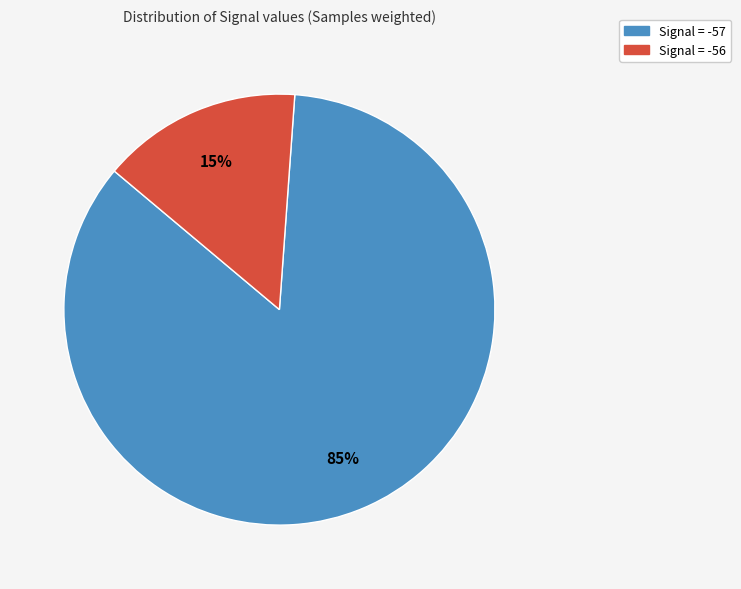

Is there any slice that represents more than half of the pie?

Yes